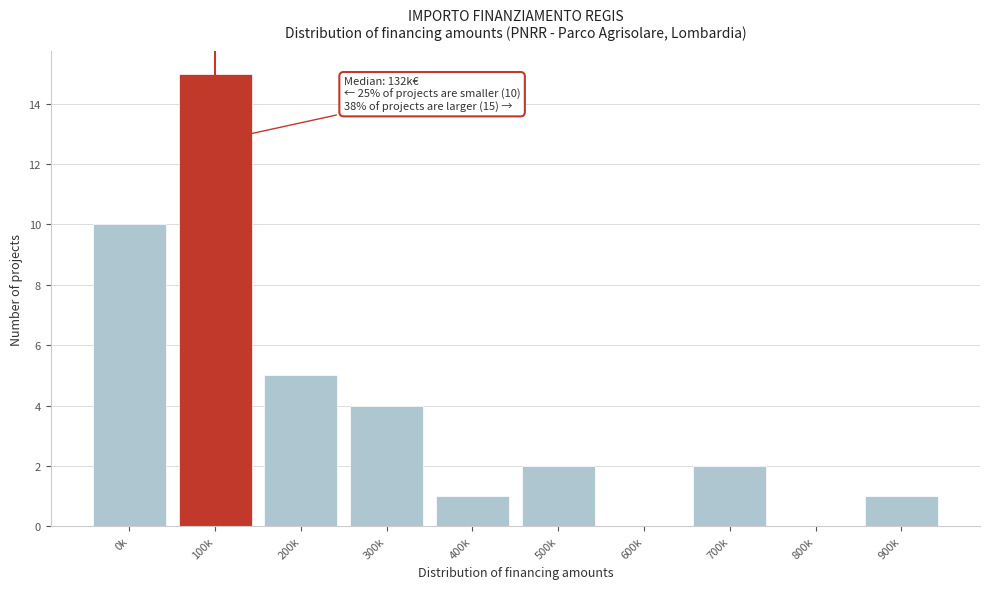

Reading left to right, what are all the values shown in this chart?

0k=10	100k=15	200k=5	300k=4	400k=1	500k=2	600k=0	700k=2	800k=0	900k=1